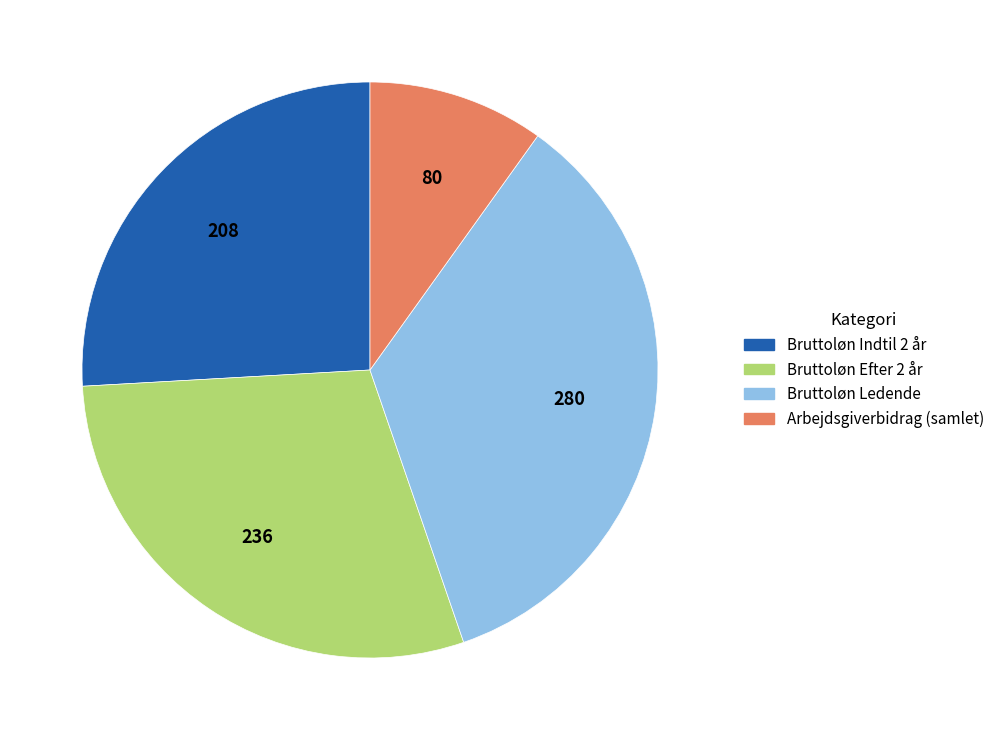

Is there a majority slice in this chart?

No